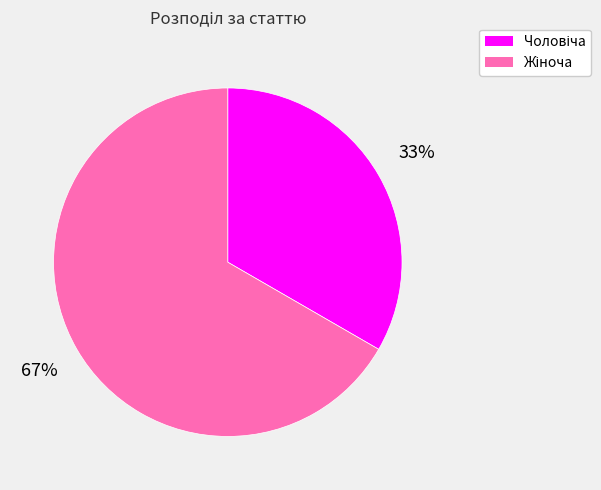

To the nearest percent, what is the average slice percentage?

50%